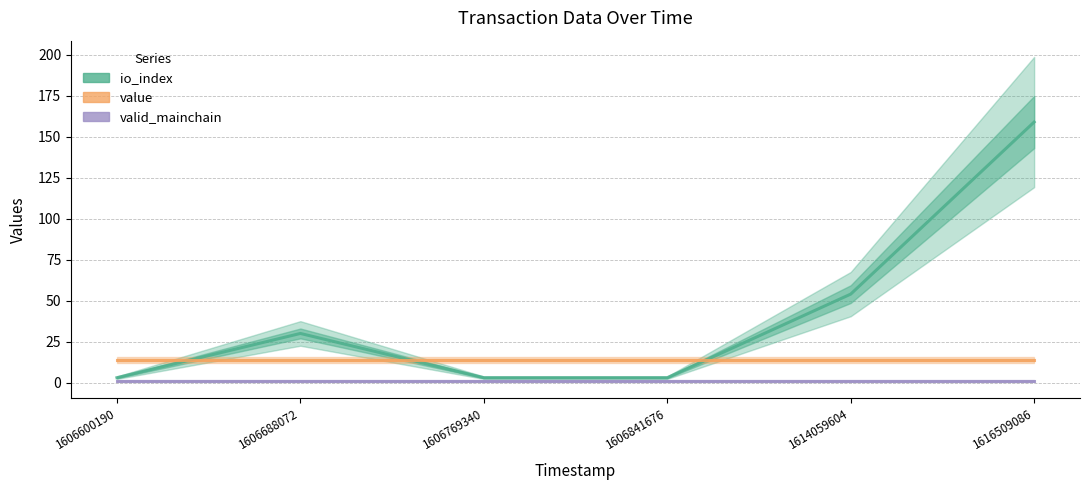

How many values in the io_index series exceed 30?

2